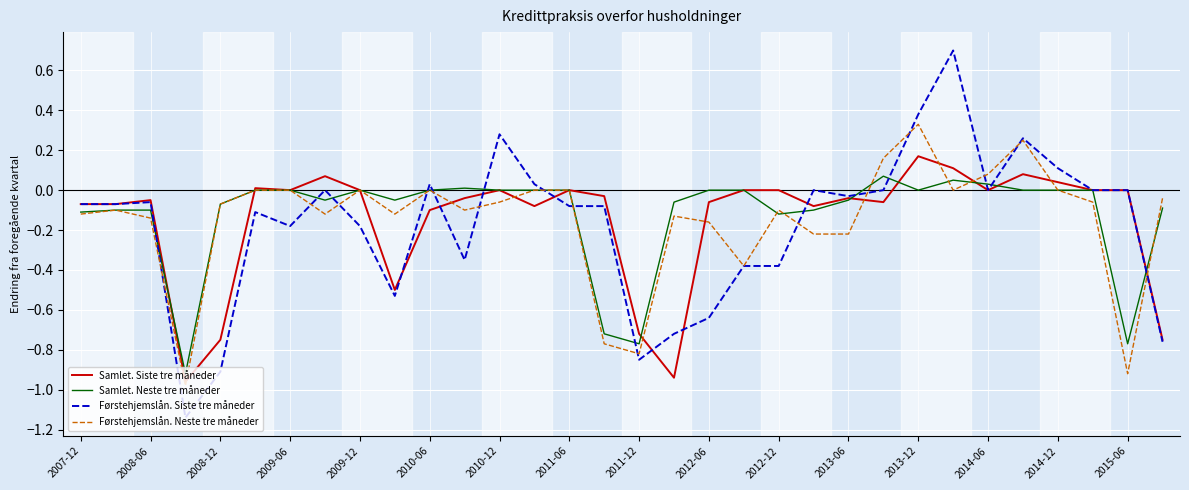

Does the chart have visible grid lines?

Yes